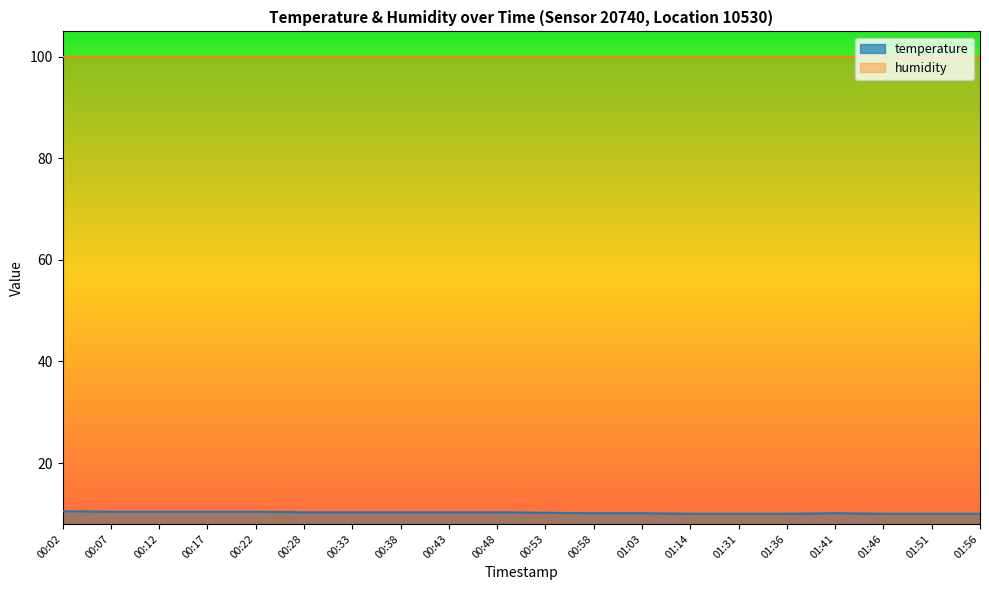

Does the chart have visible grid lines?

No